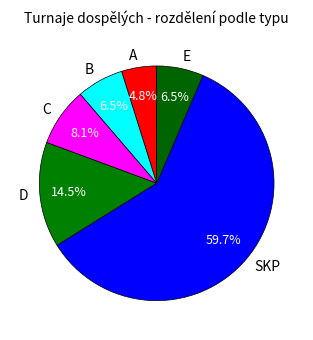

To the nearest percent, what is the combined percentage of C and E?

15%